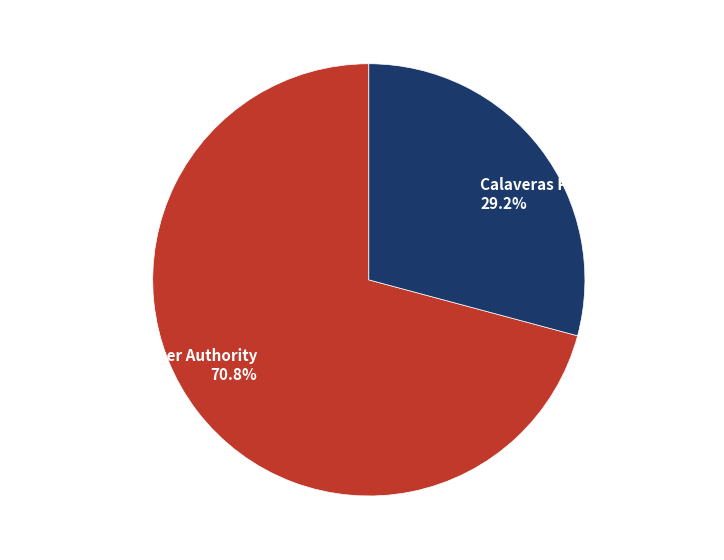

Is there a majority slice in this chart?

Yes